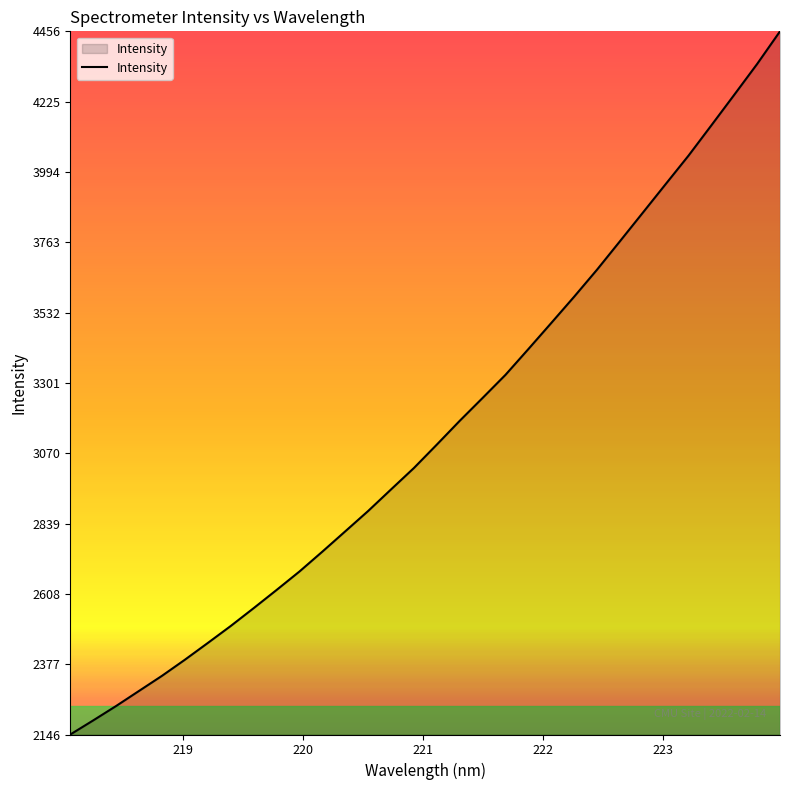

What is the difference between the maximum and minimum values?

2310.5